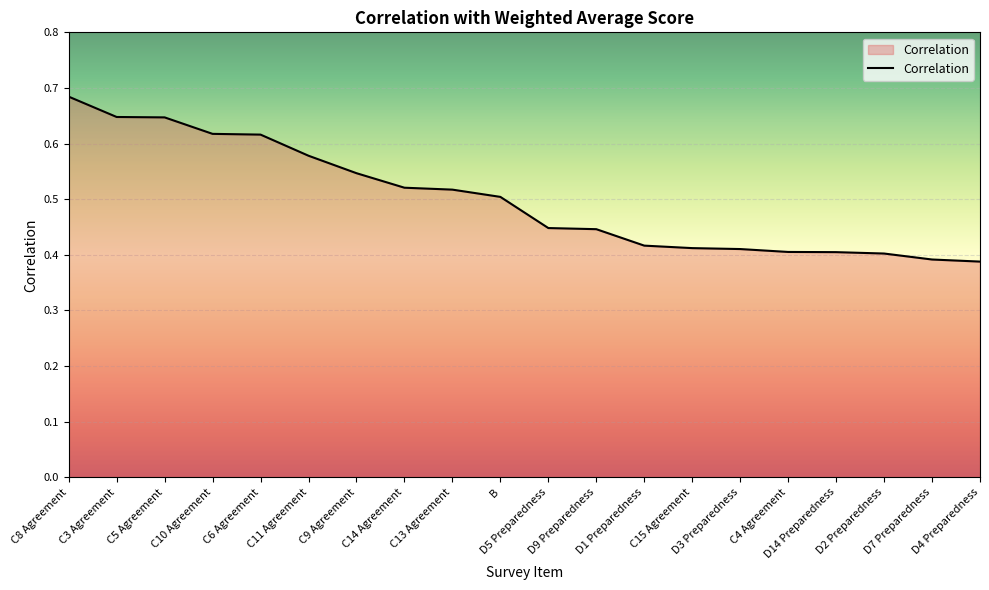

Does the chart display data point markers on the line(s)?

No